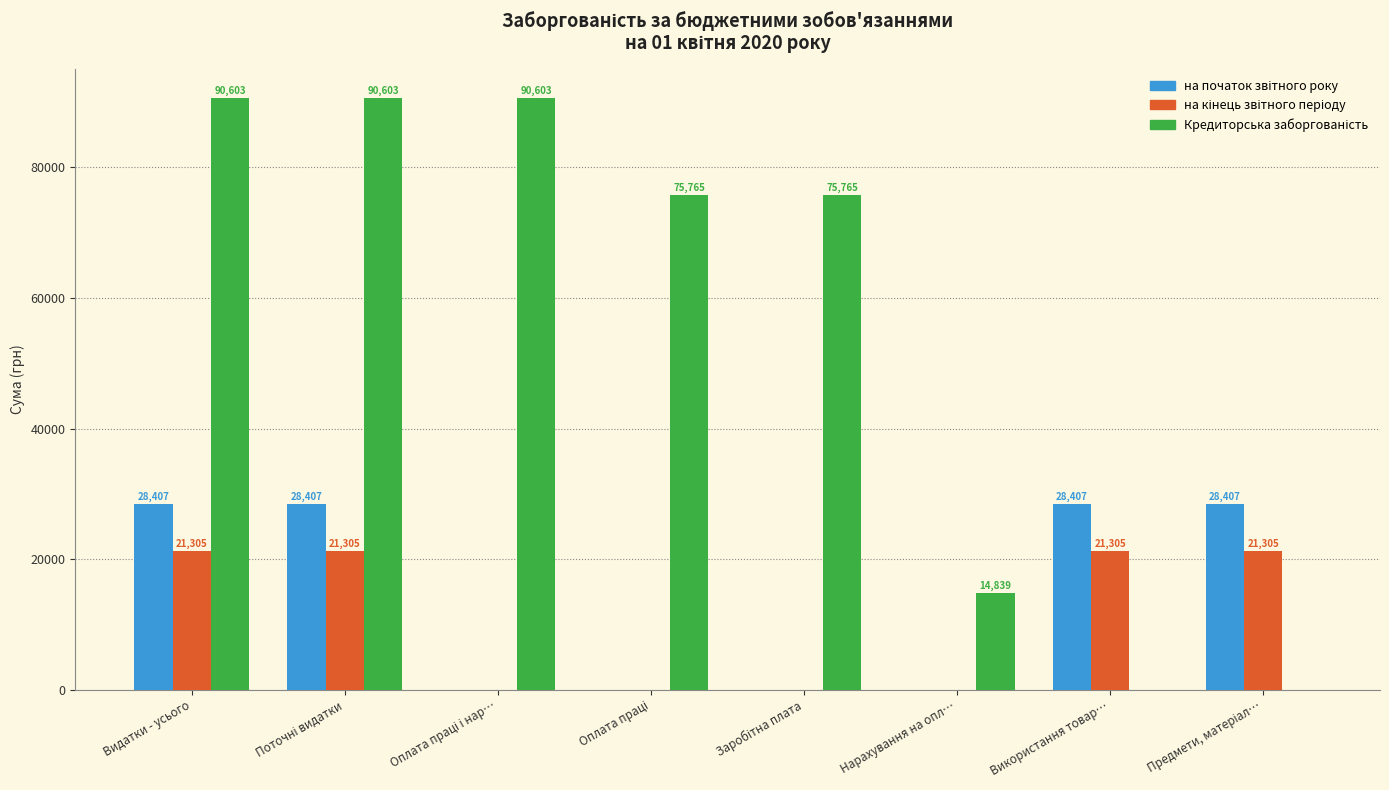

The на кінець звітного періоду series shows 21305.2 at Використання товар…. True or false?

True